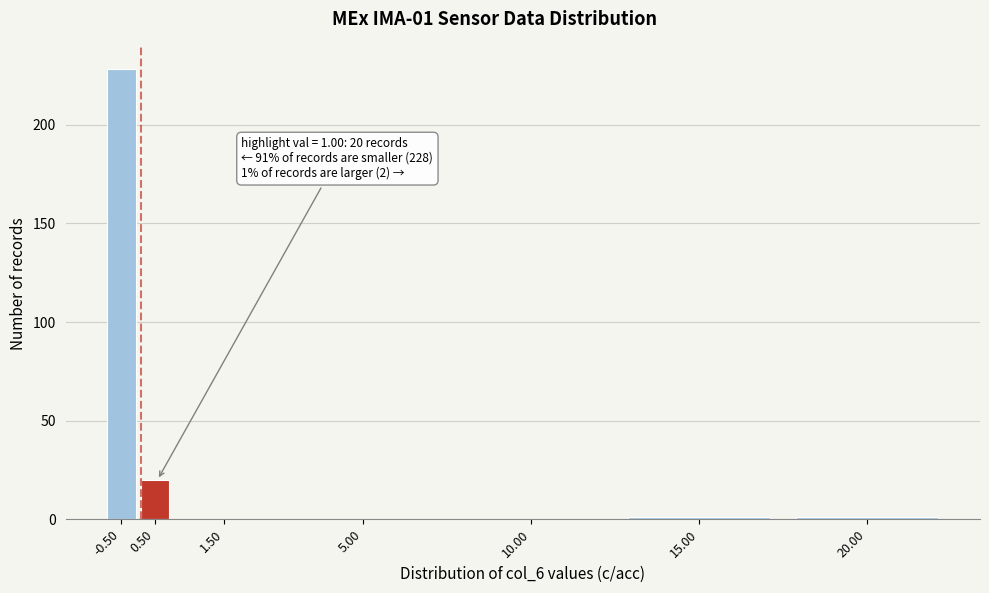

Reading left to right, list all the values displayed in this chart.

-0.50=228	0.50=20	1.50=0	5.00=0	10.00=0	15.00=1	20.00=1